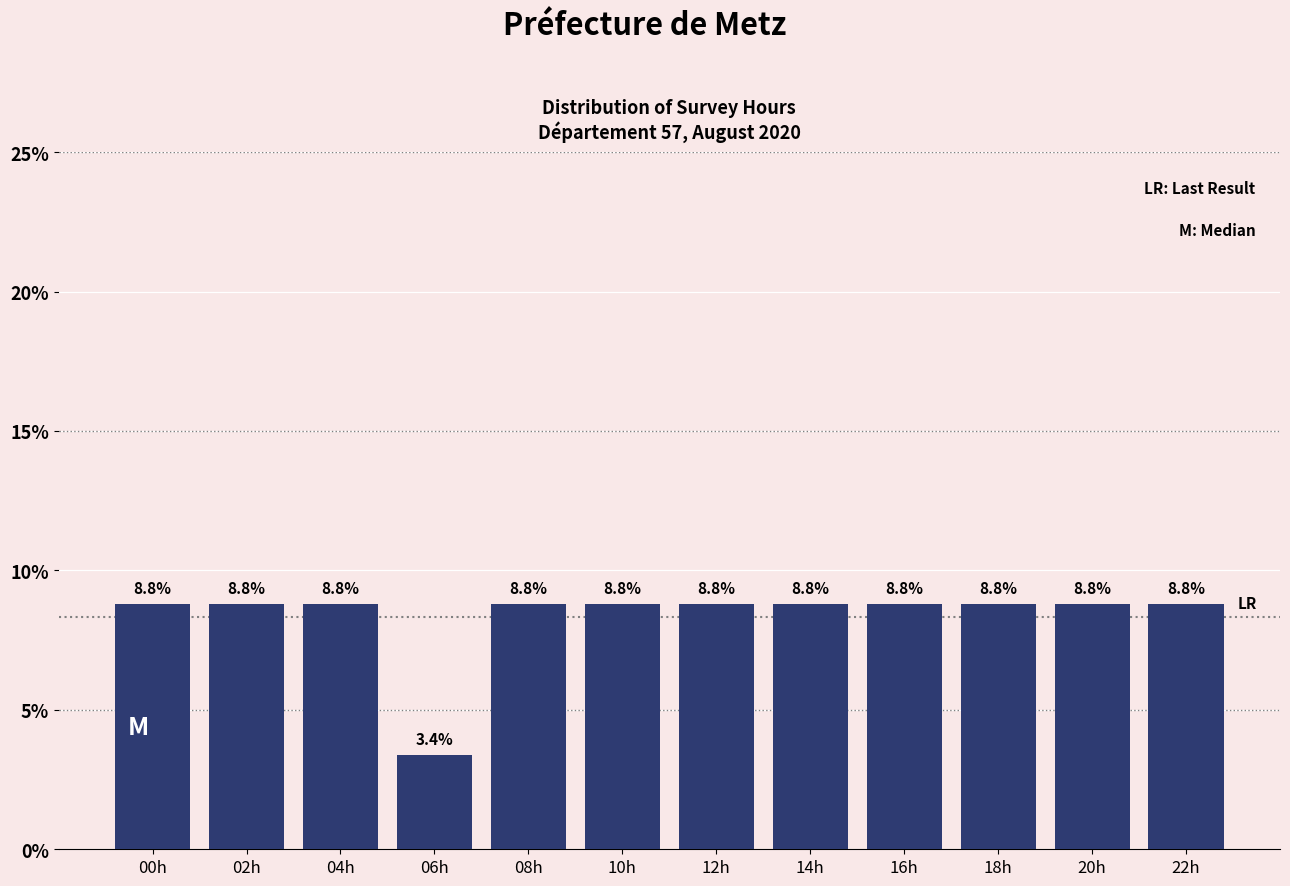

Reading left to right, what are all the values shown in this chart?

00h=8.8	02h=8.8	04h=8.8	06h=3.4	08h=8.8	10h=8.8	12h=8.8	14h=8.8	16h=8.8	18h=8.8	20h=8.8	22h=8.8